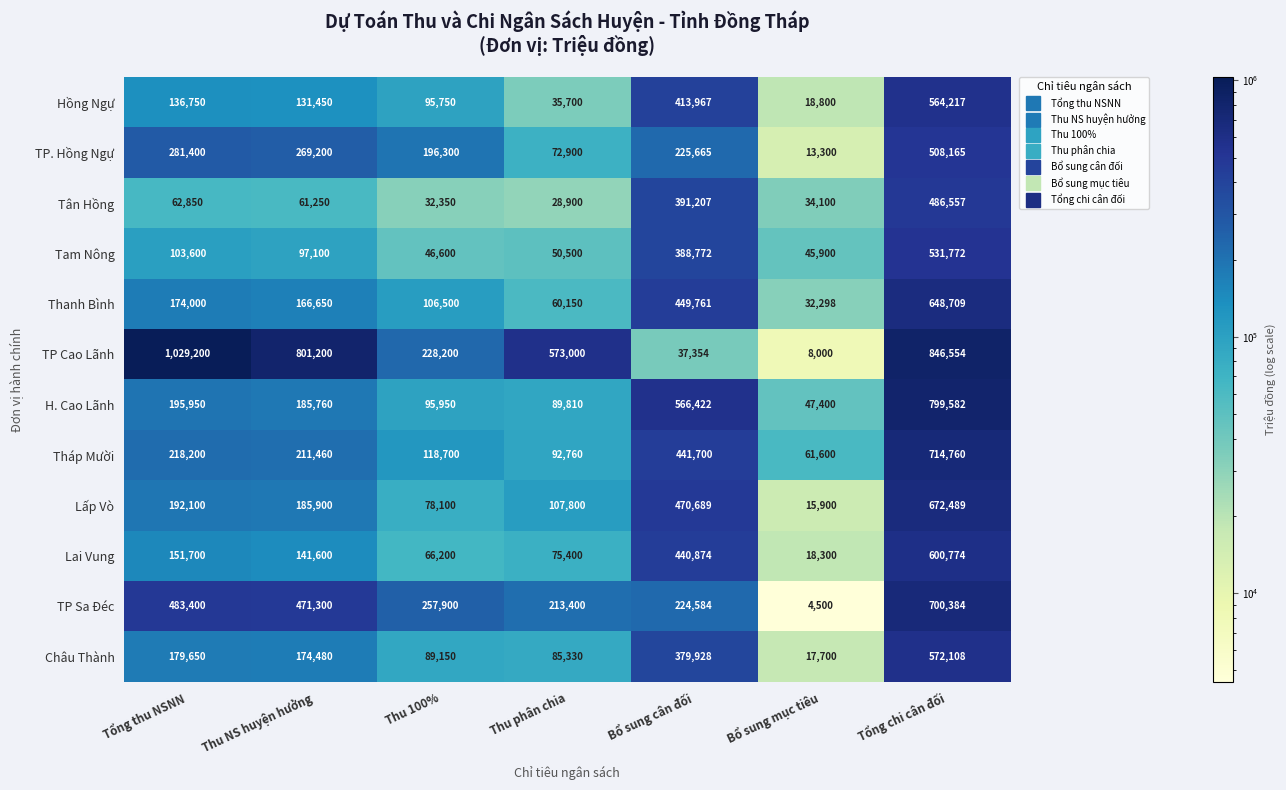

What is the approximate value of Châu Thành at Bổ sung cân đối, to the nearest 50?

379950